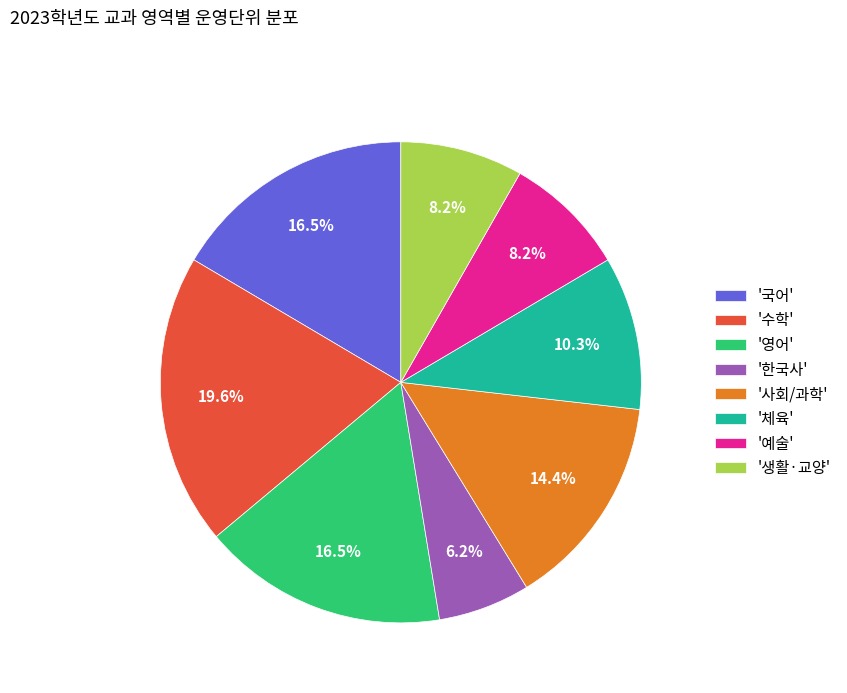

Combined, do '한국사' and '체육' account for over 50%?

No